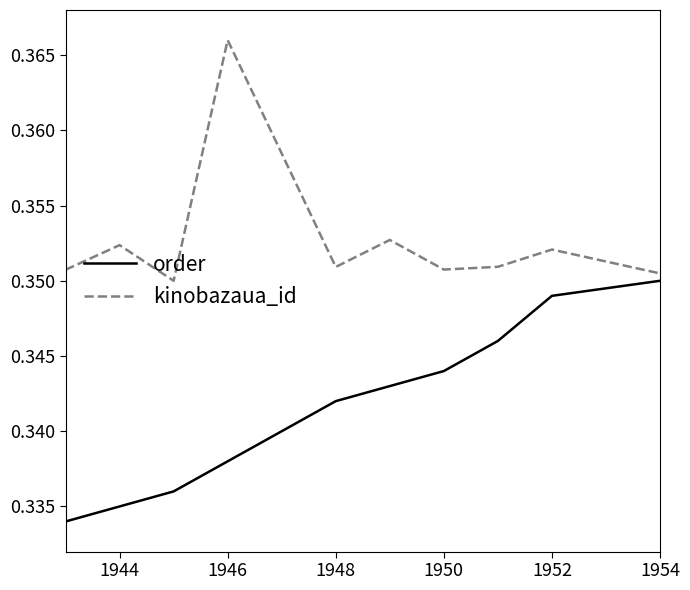

Which series has the largest total across all categories?

kinobazaua_id